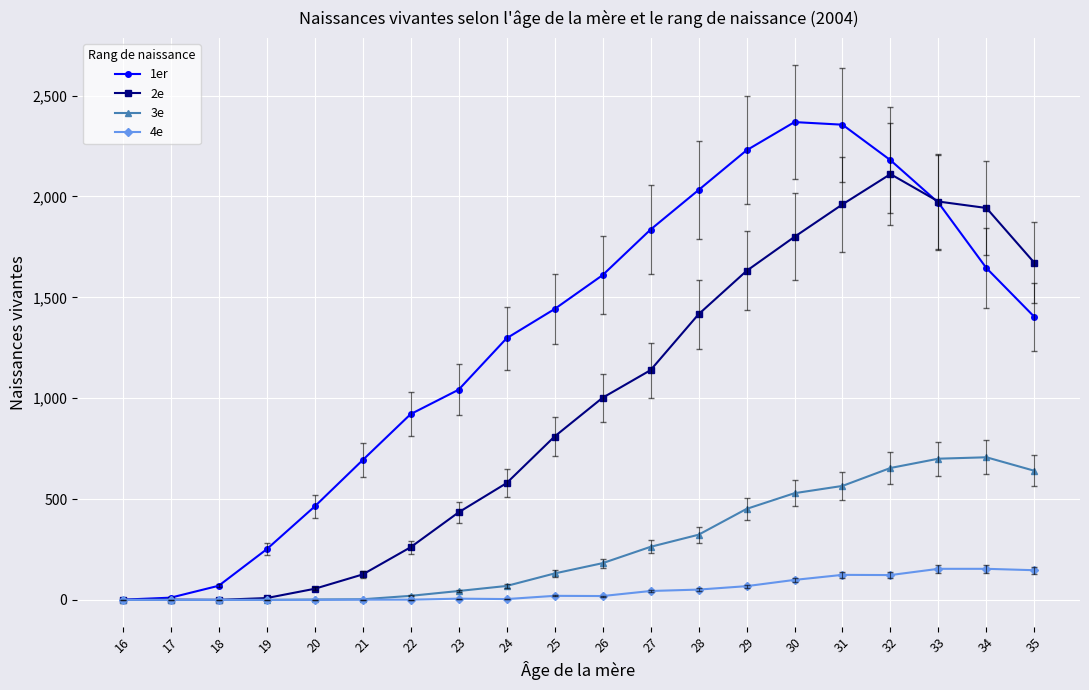

What is the difference between the maximum and minimum values in the 1er series?

2368